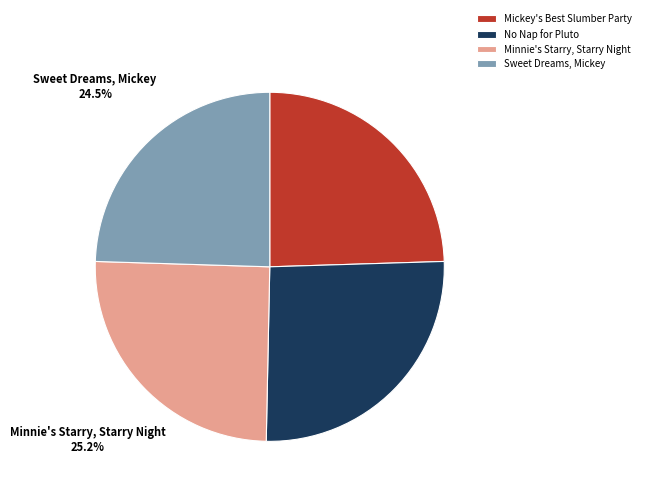

Which slice is the largest?

No Nap for Pluto